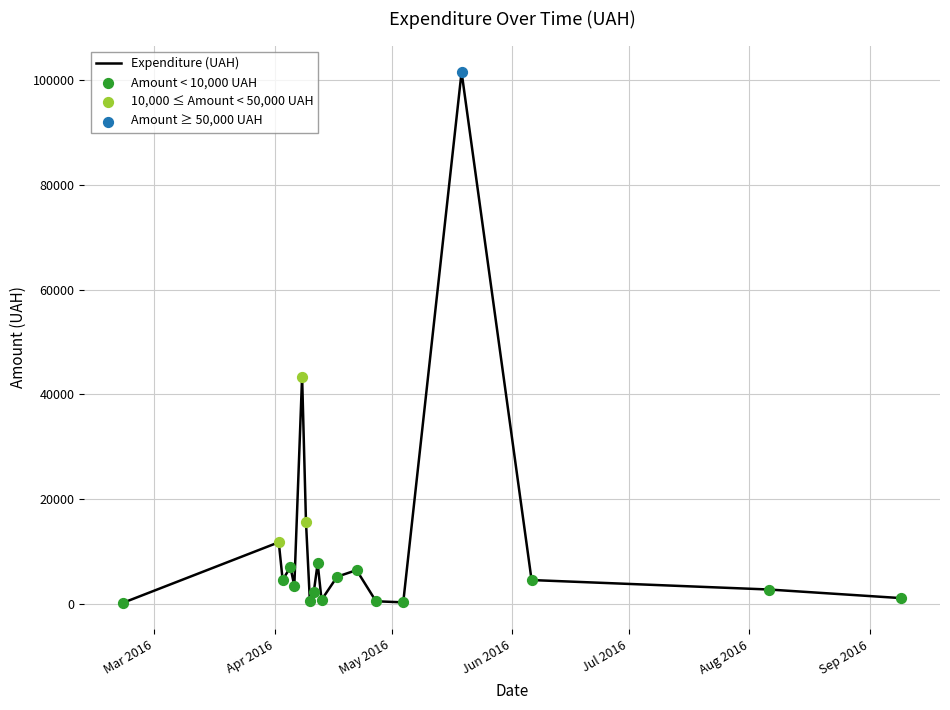

What is the maximum value shown in the chart?

101565.0